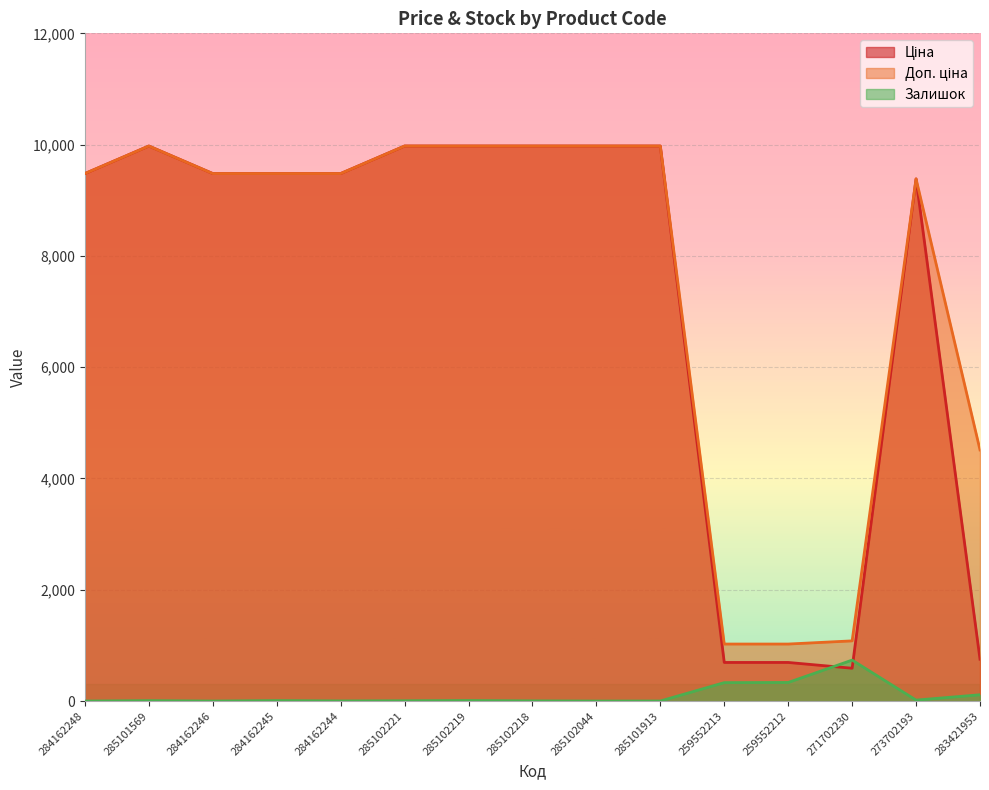

True or false: Ціна and Доп. ціна cross at least once.

False